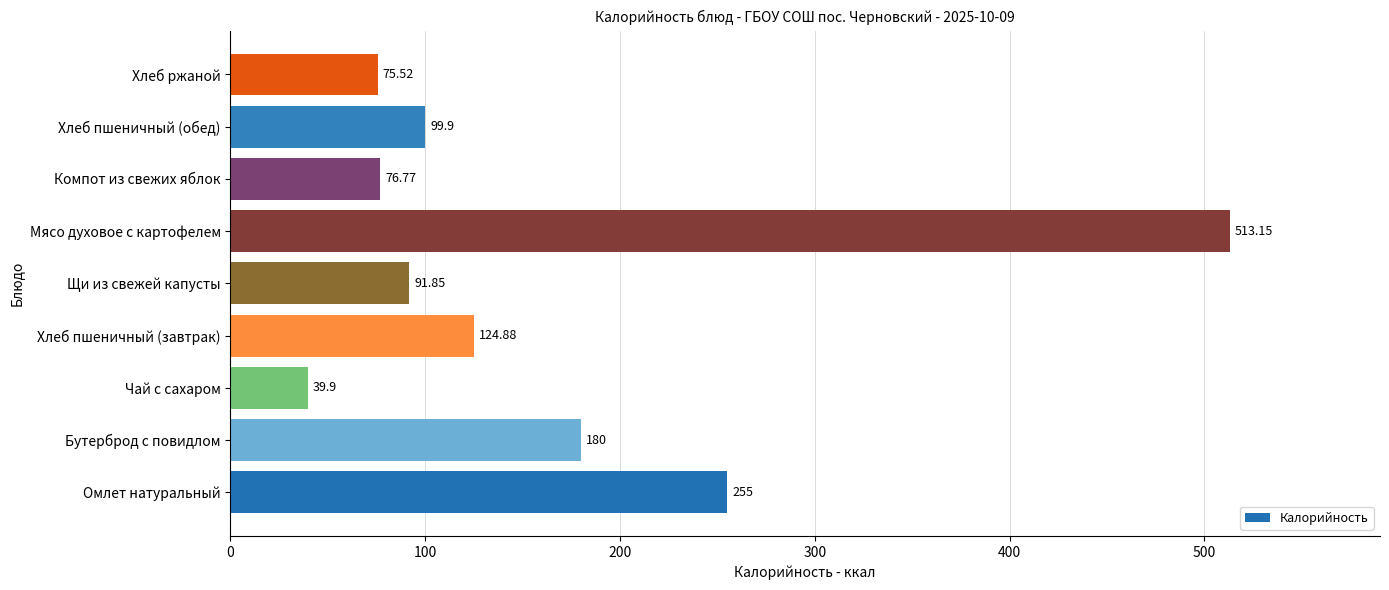

Rank the categories by value from lowest to highest.

Чай с сахаром, Хлеб ржаной, Компот из свежих яблок, Щи из свежей капусты, Хлеб пшеничный (обед), Хлеб пшеничный (завтрак), Бутерброд с повидлом, Омлет натуральный, Мясо духовое с картофелем